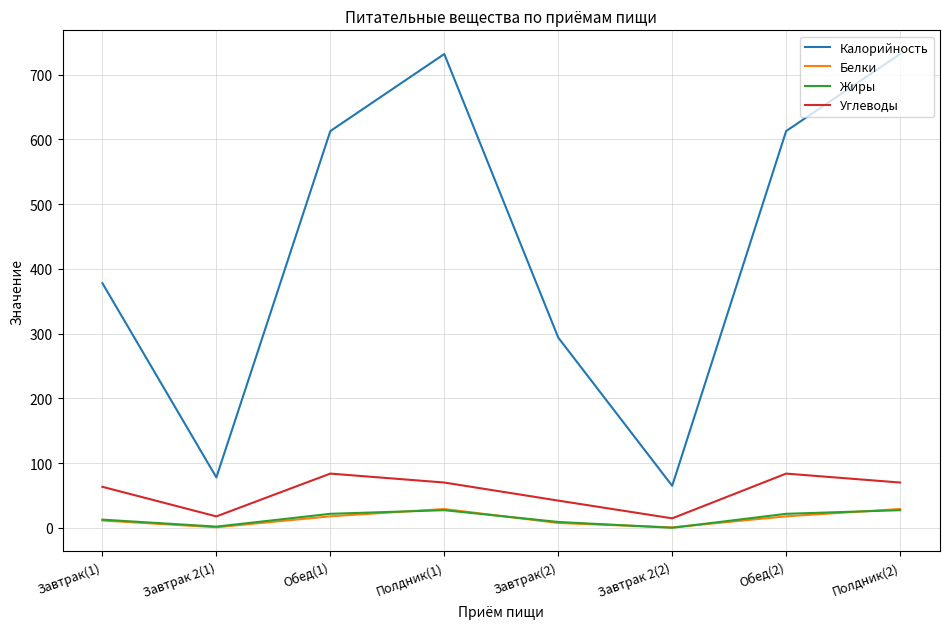

What is the lowest value of the Калорийность series?

65.0